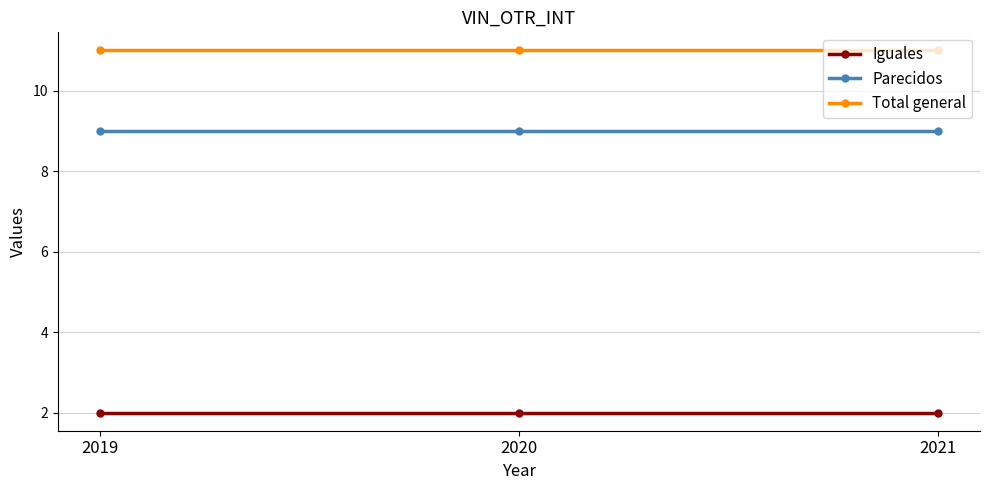

At 2020, list the series in order from largest to smallest.

Total general, Parecidos, Iguales